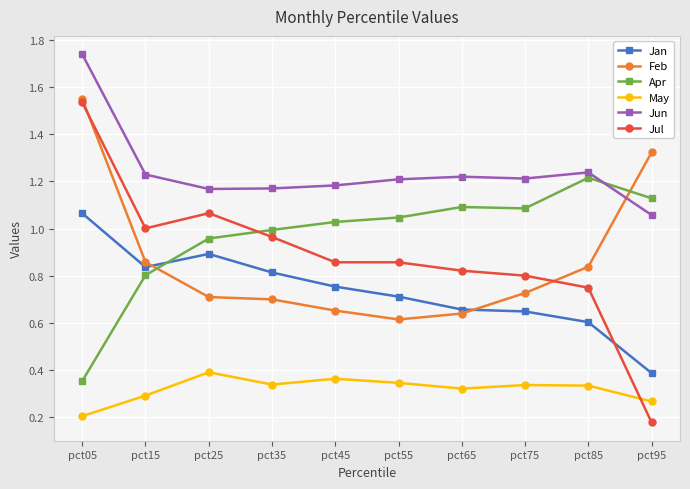

Is this an area chart (filled region under the line)?

No